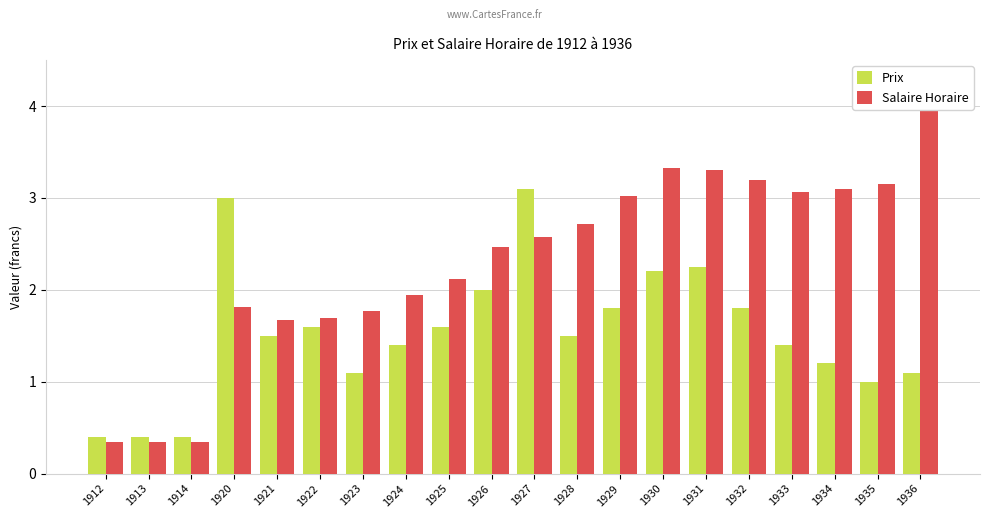

Reading right to left, extract all data points from this chart.

Prix: 1.1	1.0	1.2	1.4	1.8	2.2	2.2	1.8	1.5	3.1	2.0	1.6	1.4	1.1	1.6	1.5	3.0	0.4	0.4	0.4
Salaire Horaire: 4.0	3.1	3.1	3.1	3.2	3.3	3.3	3.0	2.7	2.6	2.5	2.1	1.9	1.8	1.7	1.7	1.8	0.3	0.3	0.3